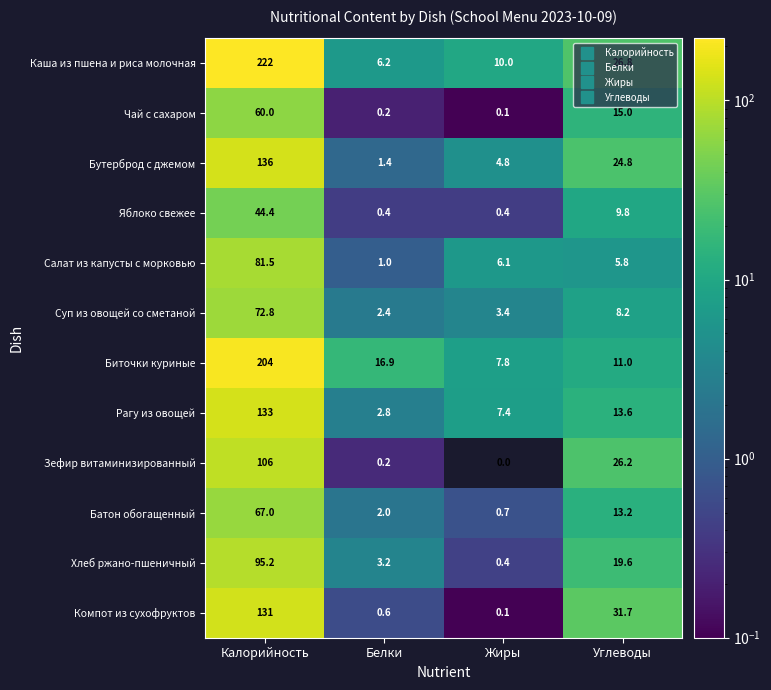

What is the spread (max minus min) of values at Углеводы?

25.9